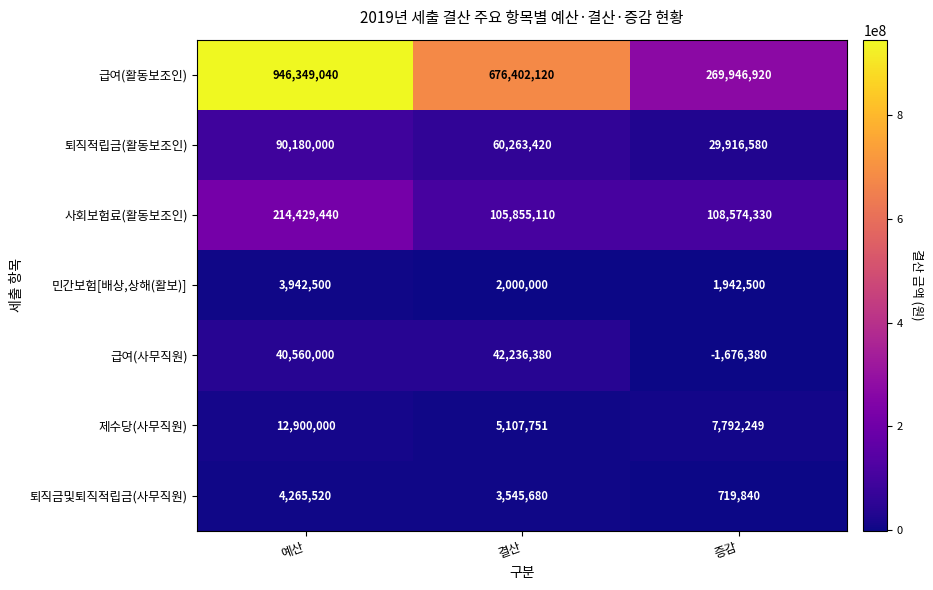

Rank the series by their maximum value, from lowest to highest.

민간보험[배상,상해(활보)], 퇴직금및퇴직적립금(사무직원), 제수당(사무직원), 급여(사무직원), 퇴직적립금(활동보조인), 사회보험료(활동보조인), 급여(활동보조인)